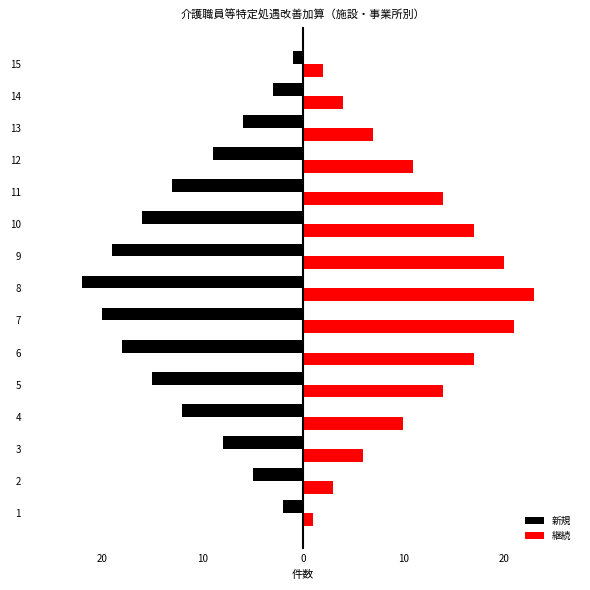

What is the value of the 新規 bar at the 4th from the left?

-12